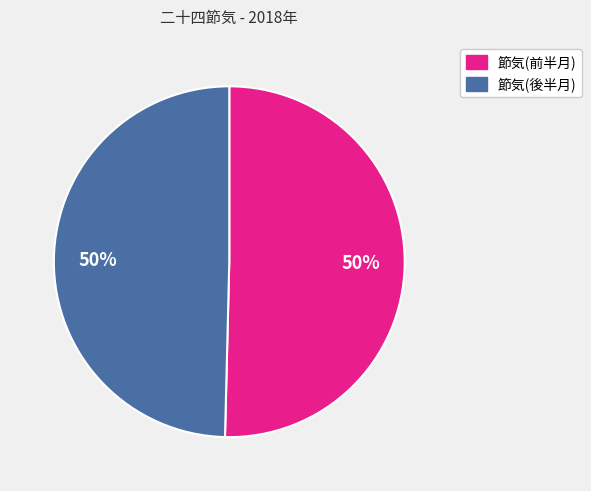

Count the number of slices in the pie.

2